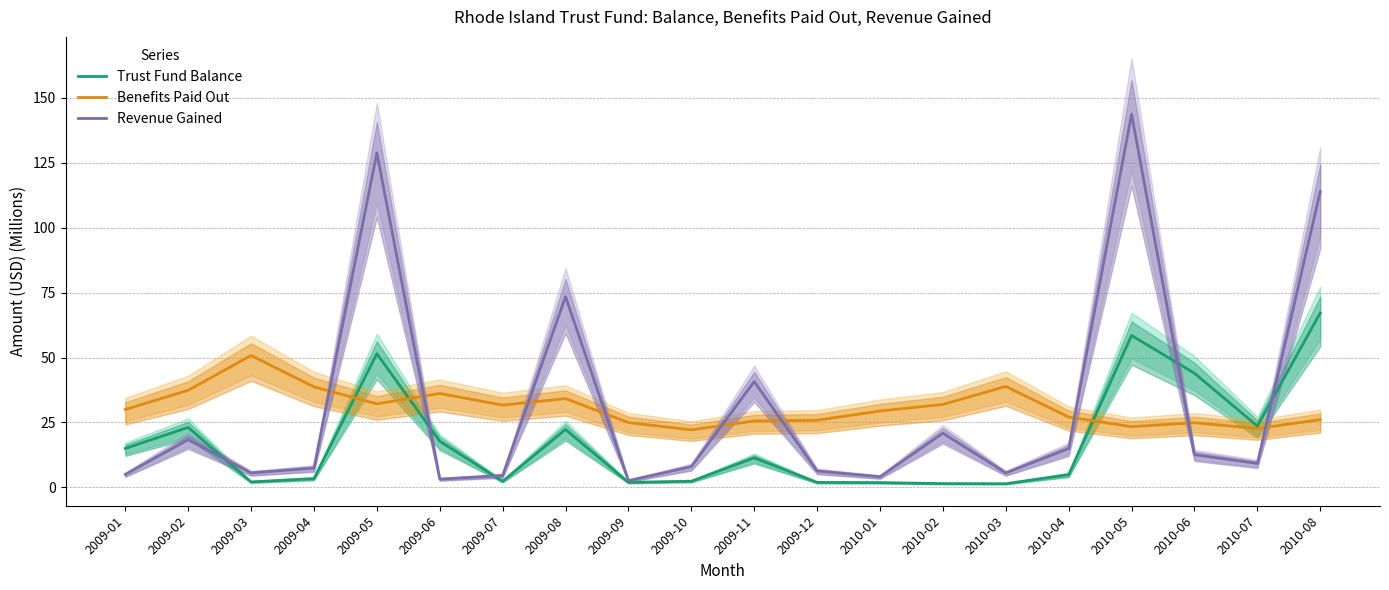

The value of Revenue Gained at 2009-03 is 5.6. True or false?

True